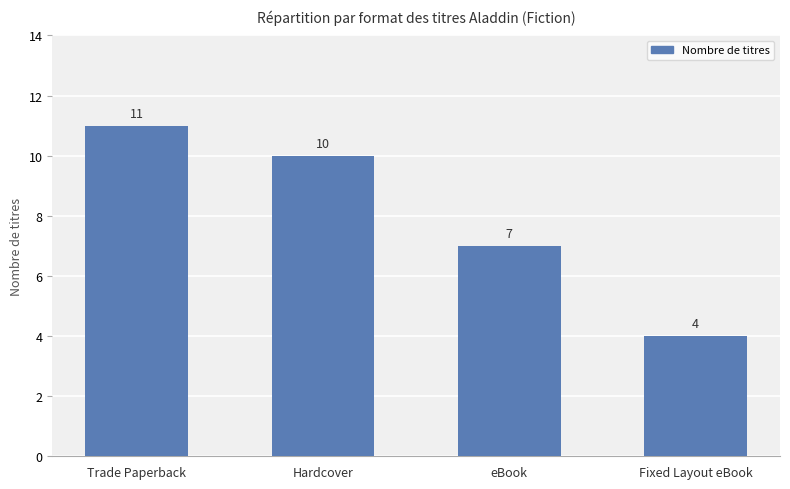

Does the chart contain stacked bars?

No